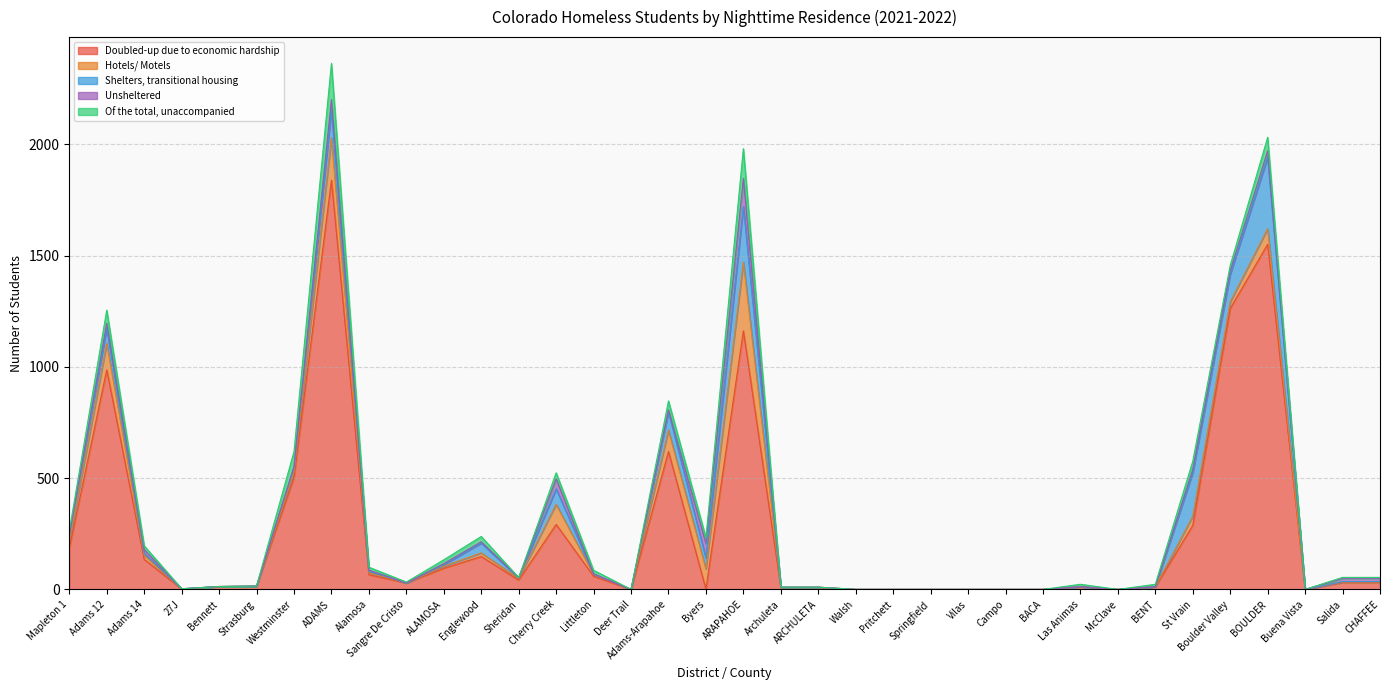

How many lines are shown in the chart?

5